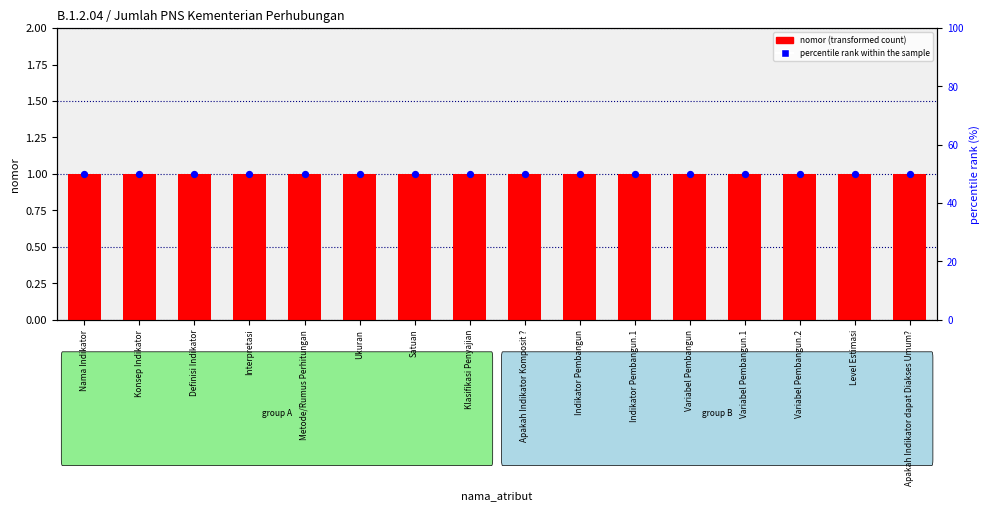

At which category is the sum across all series the highest?

Nama Indikator